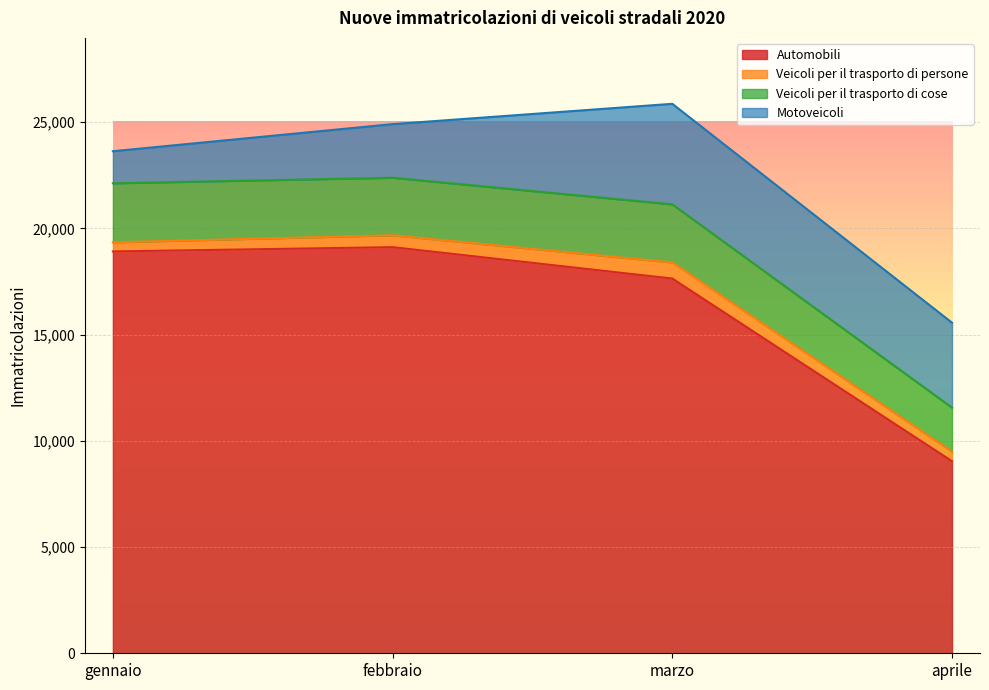

What is the lowest value of the Automobili series?

9038